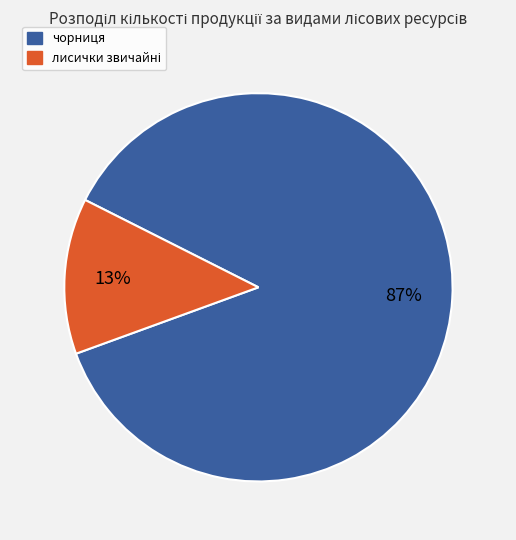

What is the largest slice in the pie chart?

чорниця